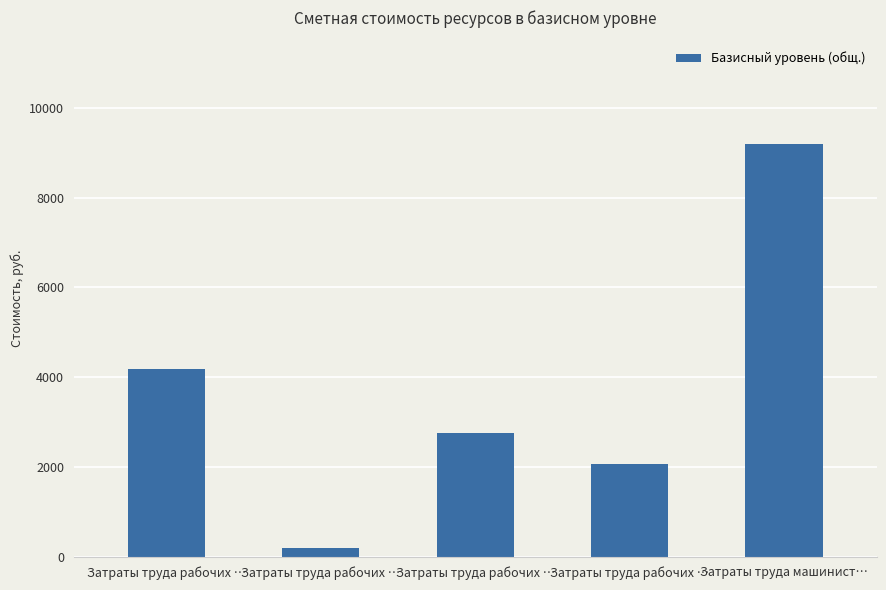

Which label corresponds to the largest value in the chart?

Затраты труда машинист…